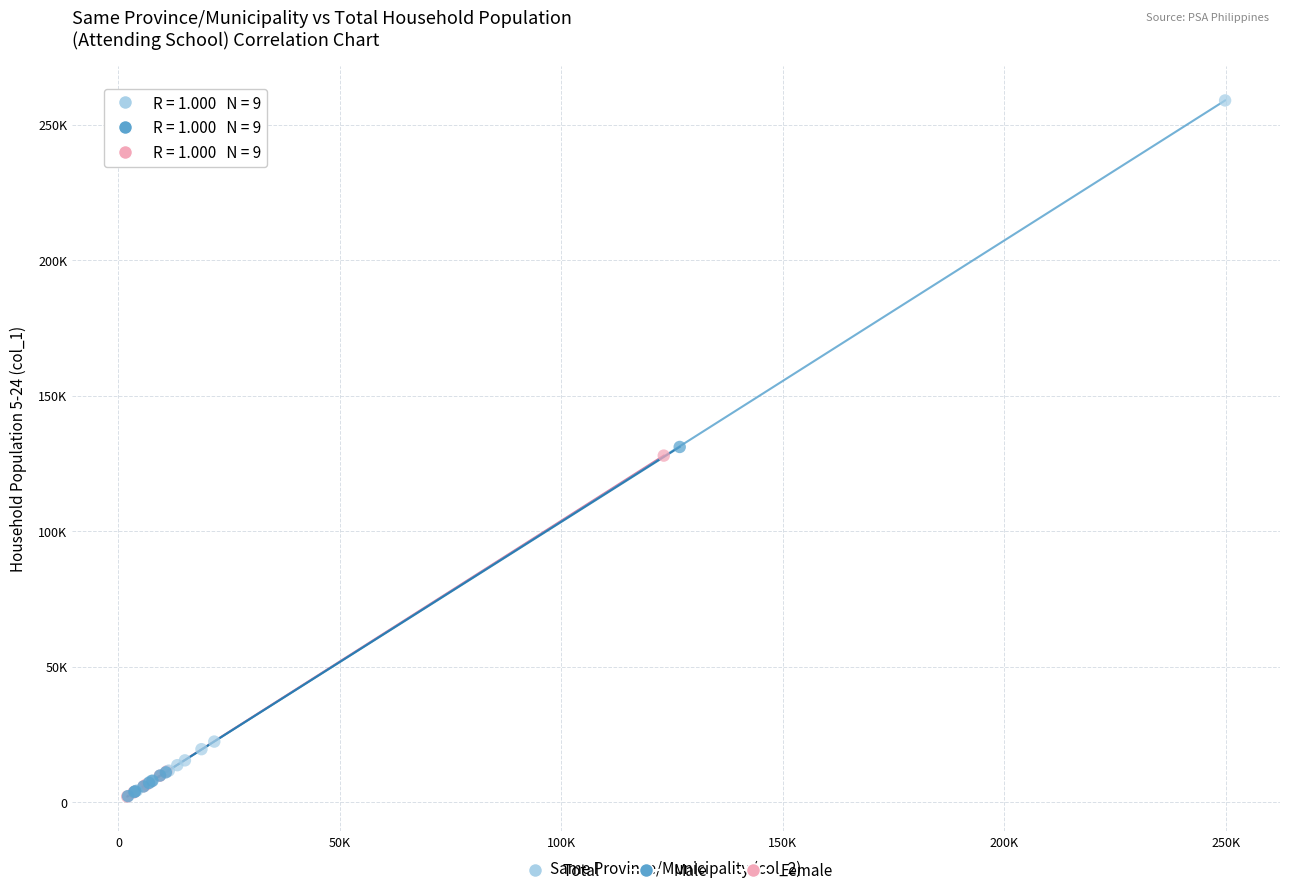

Which series has the widest spread of Y values?

Total